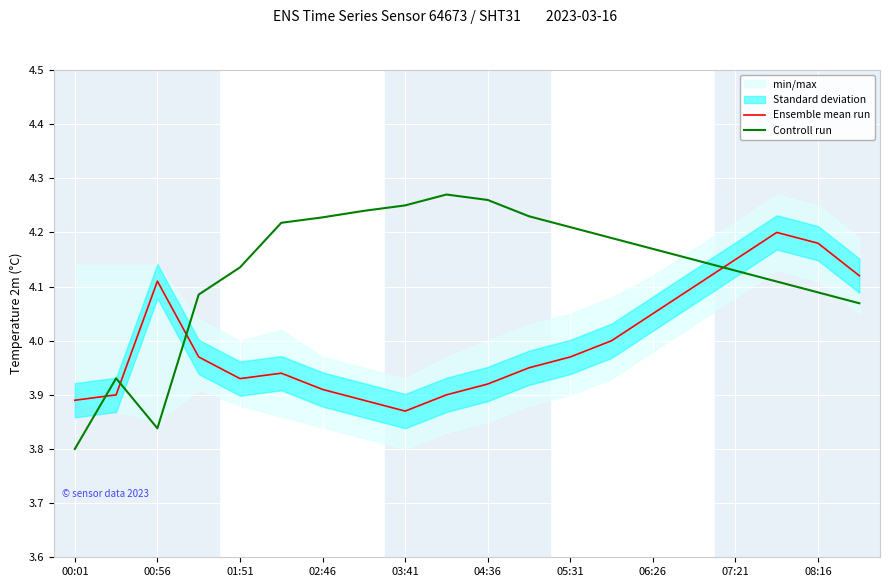

After their last crossing, which series has the higher values: Ensemble mean run or Controll run?

Ensemble mean run